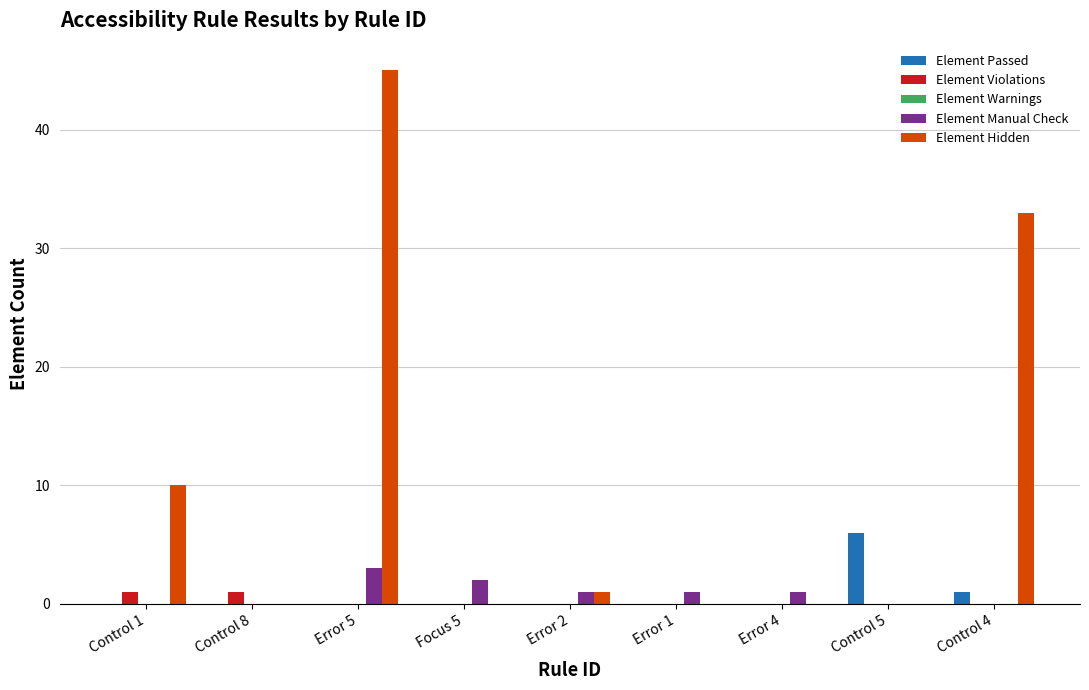

The Element Manual Check series shows 0 at Control 4. True or false?

True